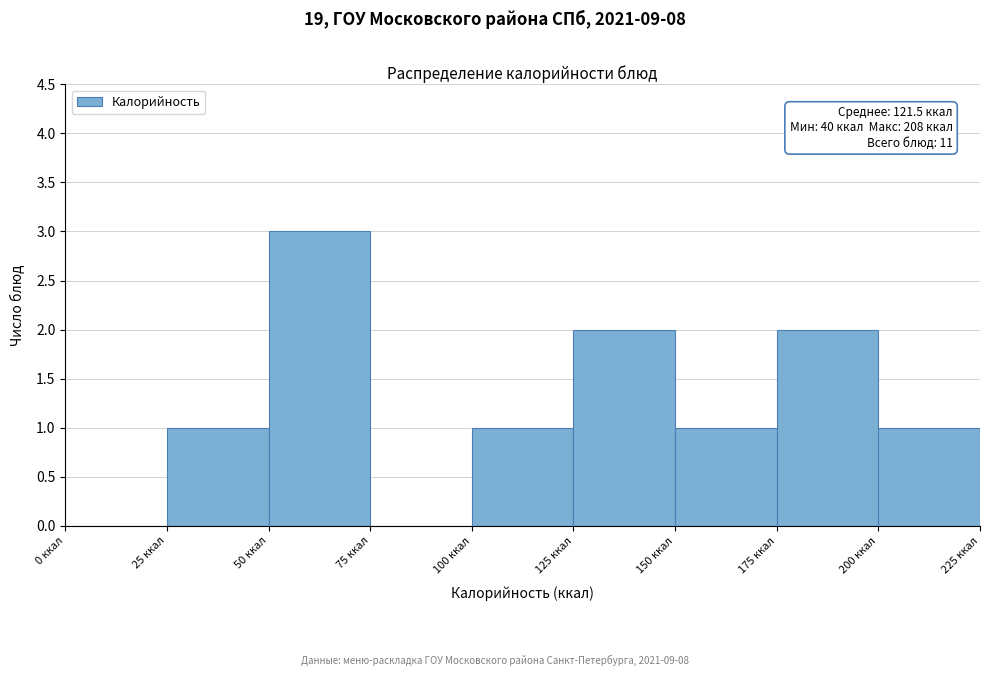

Which range on the x-axis has the tallest bar?

50 to 75